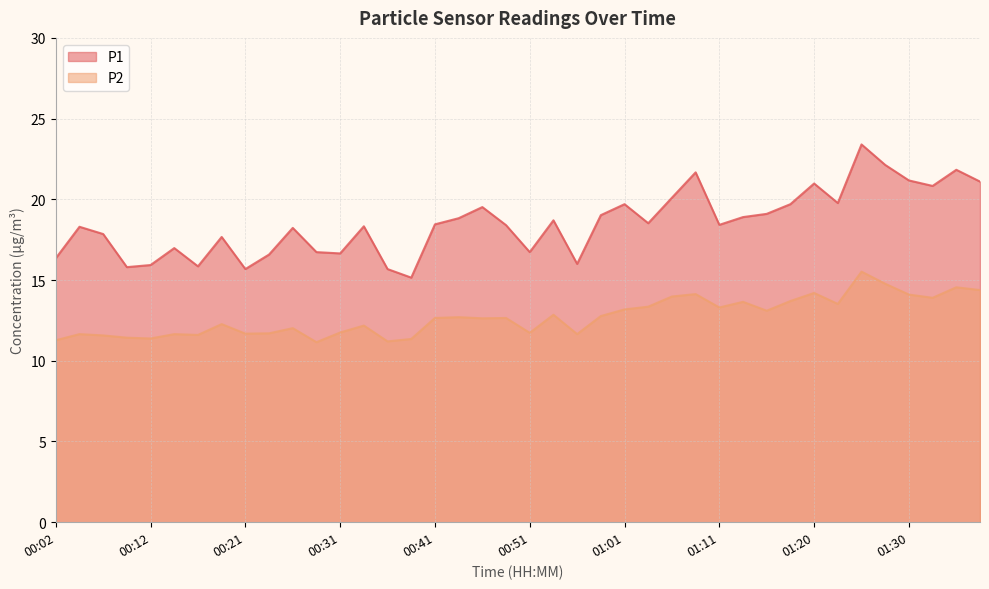

Rank the series by their maximum value, from lowest to highest.

P2, P1